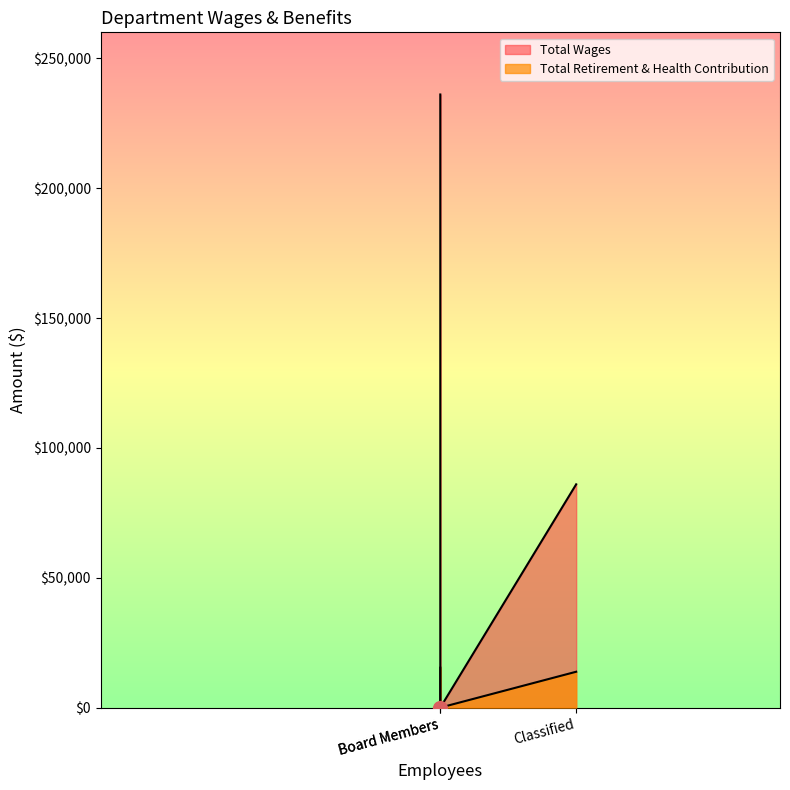

Does the chart display data point markers on the line(s)?

No